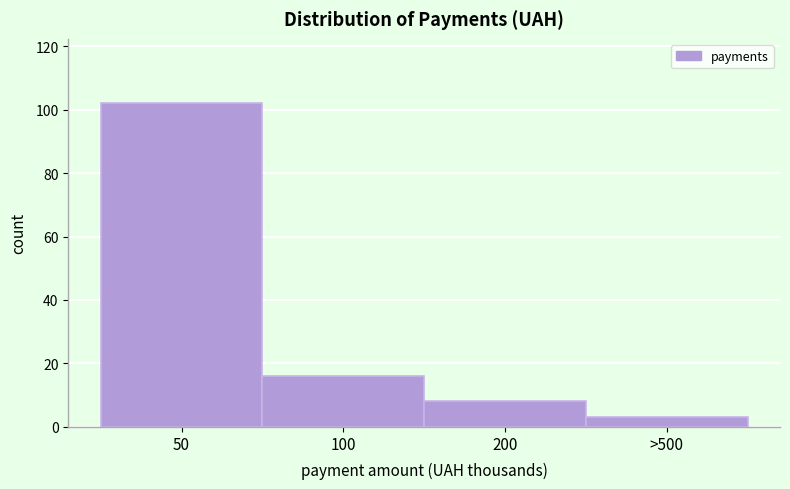

Reading left to right, extract all data points from this chart.

102	16	8	3